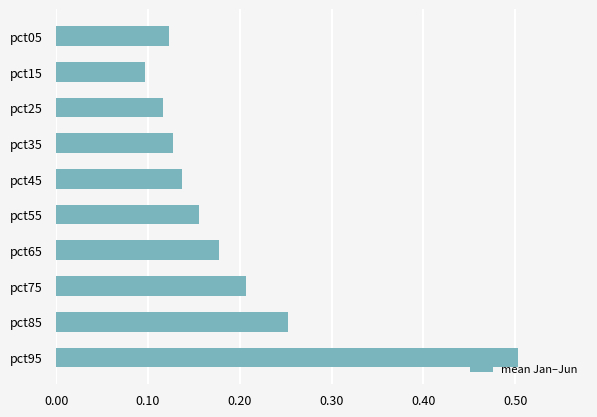

Which category has the lowest value across all series?

pct15